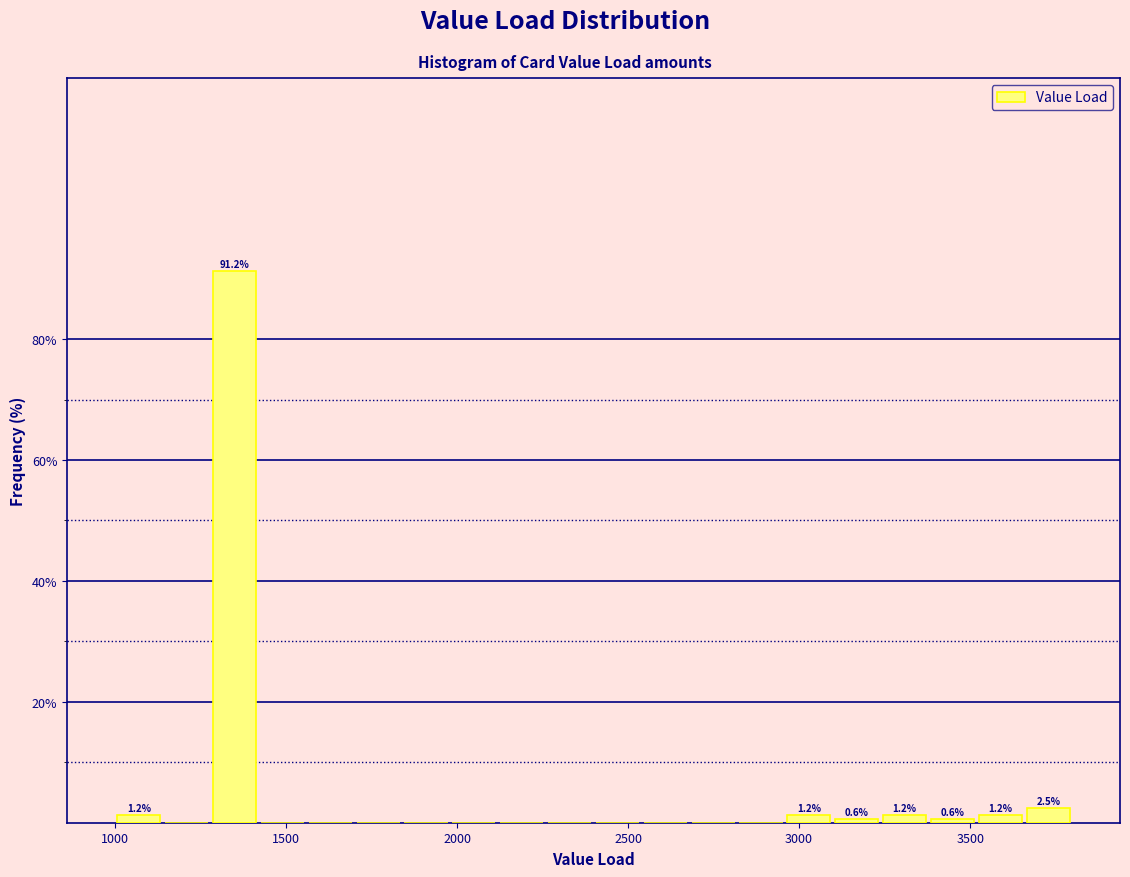

Read against the x-axis, roughly where is the centre of the tallest bar?

1350